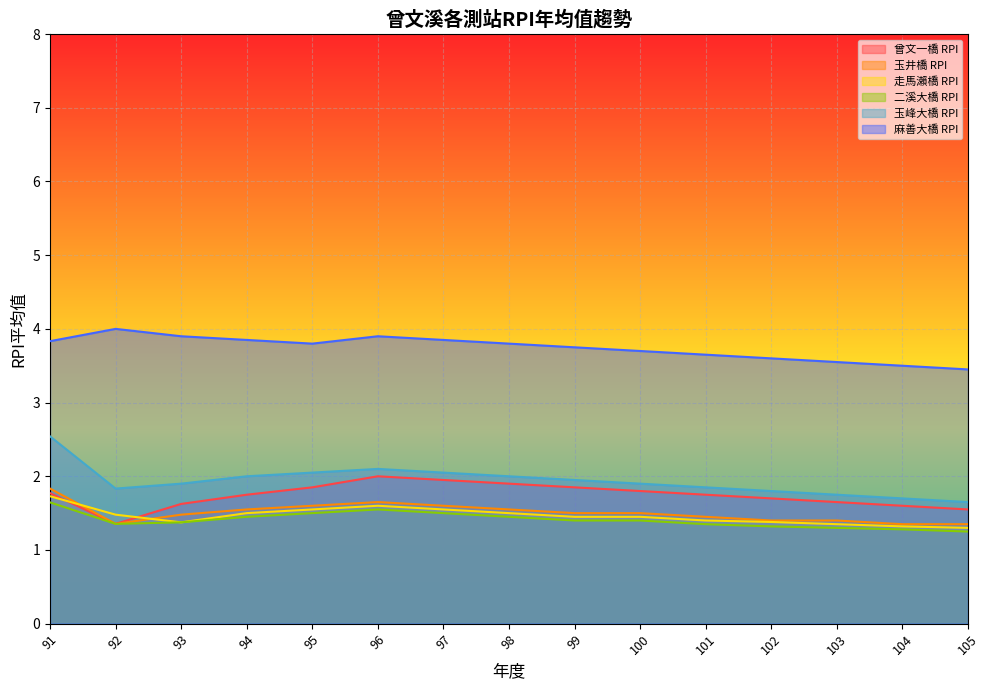

The 走馬瀨橋 RPI series shows 3.2 at 95. True or false?

False